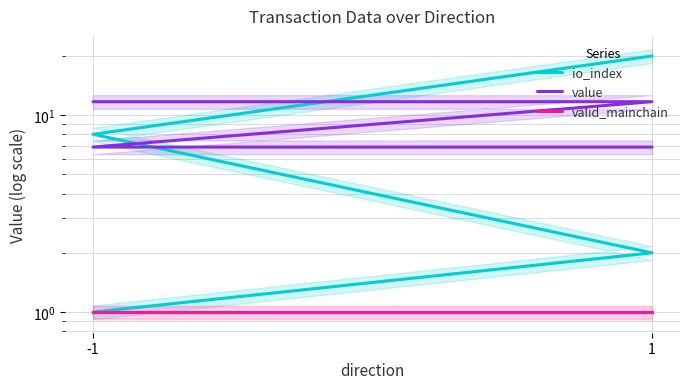

True or false: value has more than 0 interior local peaks.

False